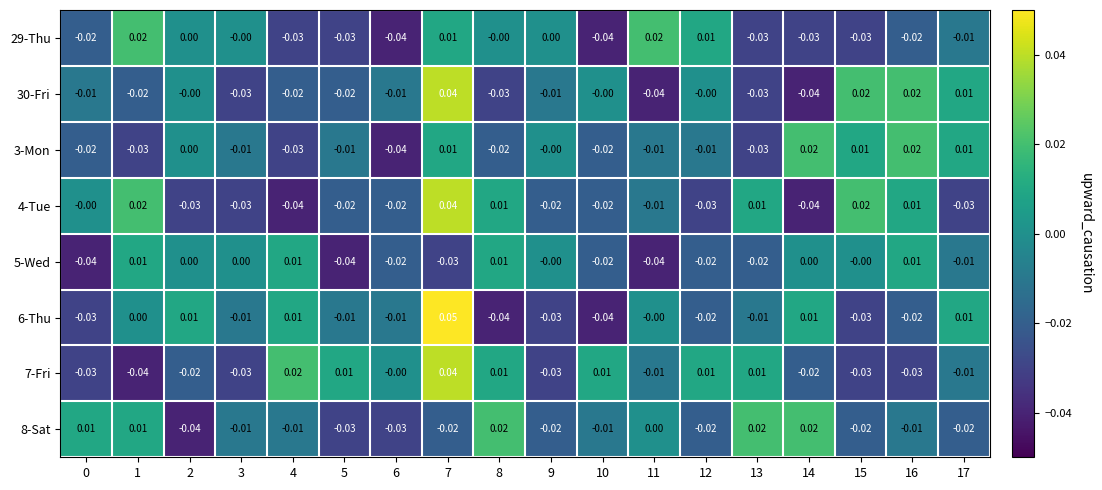

Which series has the largest range (max minus min)?

6-Thu